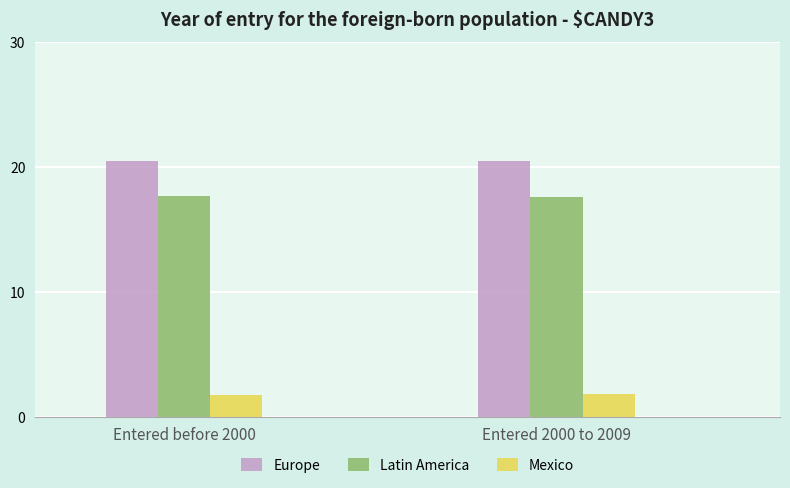

Is it true that Europe equals 13.8 at Entered before 2000?

False